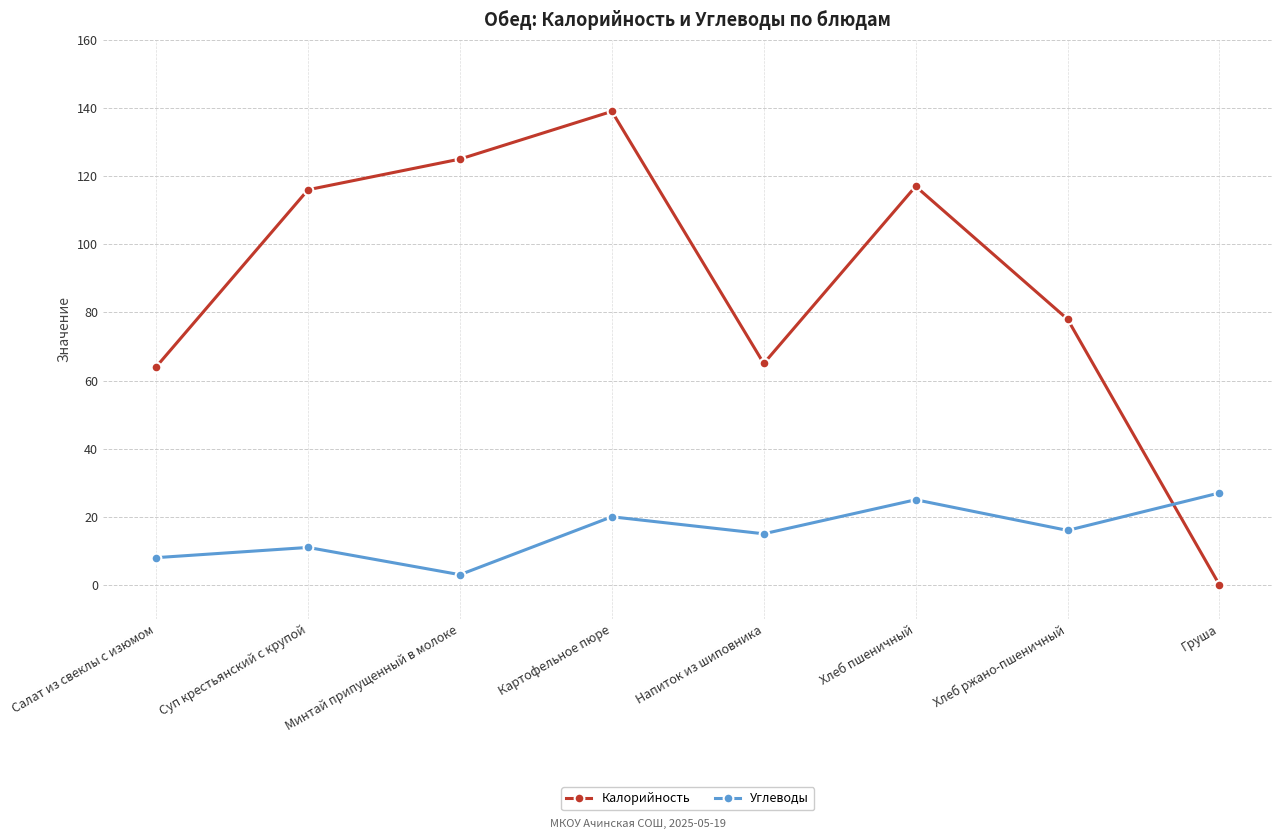

Which category has the highest value in the Углеводы series?

Груша